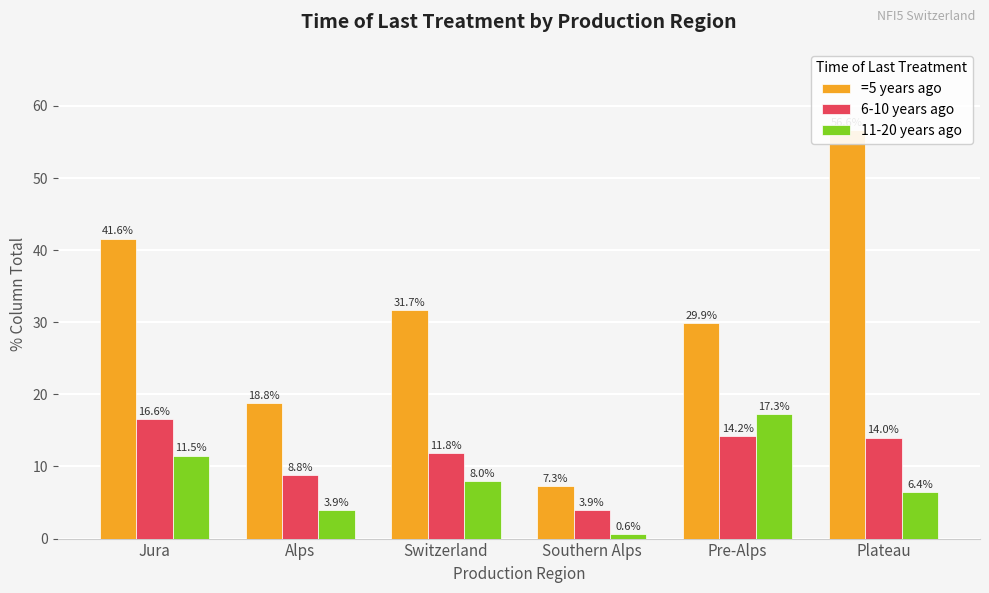

Is it true that 6-10 years ago equals 14.0 at Plateau?

True